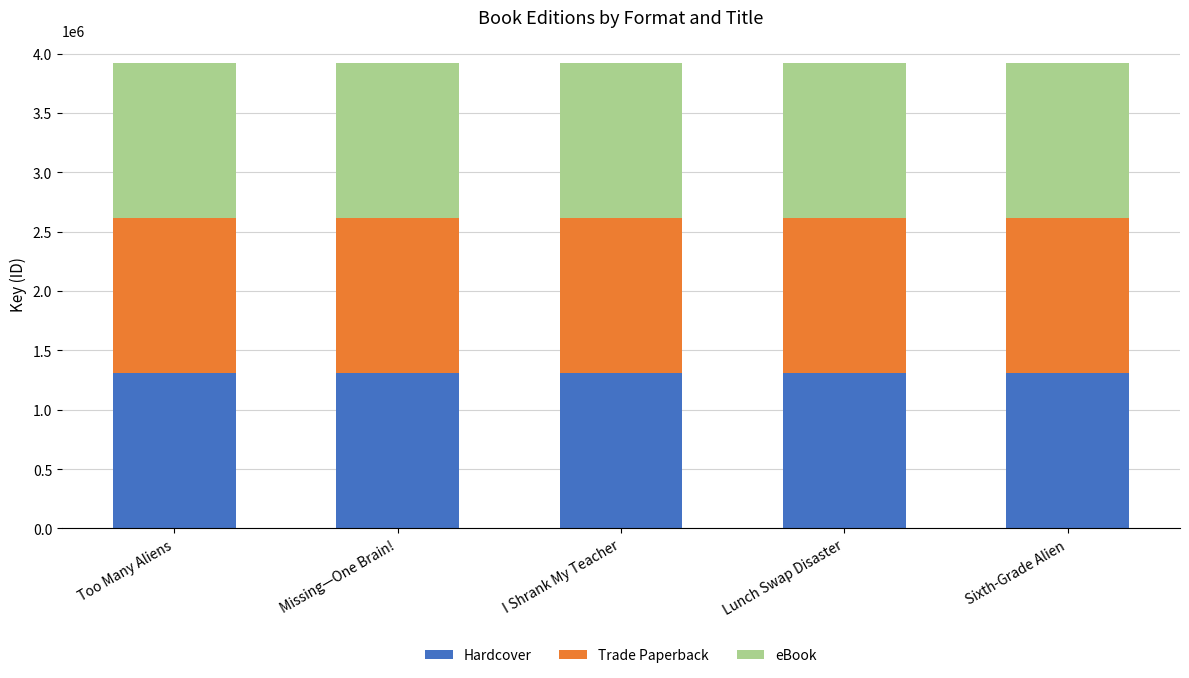

How many values in the Hardcover series are below 1307076?

2